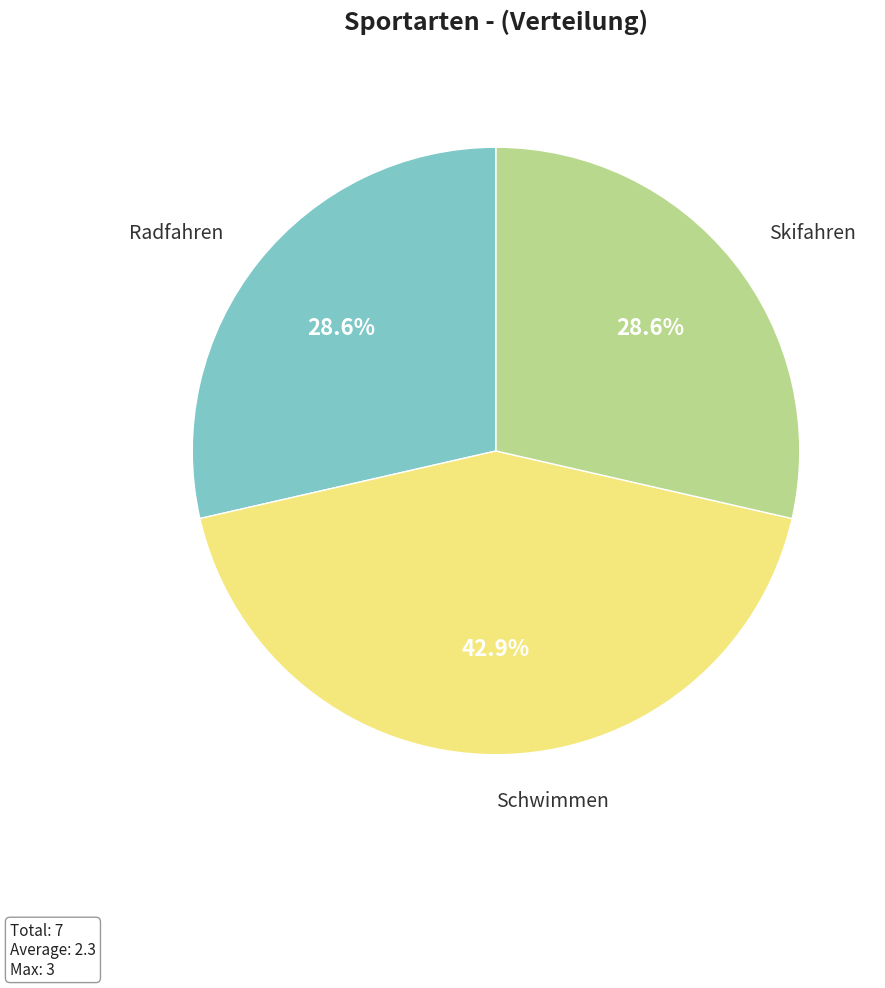

Do Radfahren and Schwimmen together represent more than half of the pie?

Yes